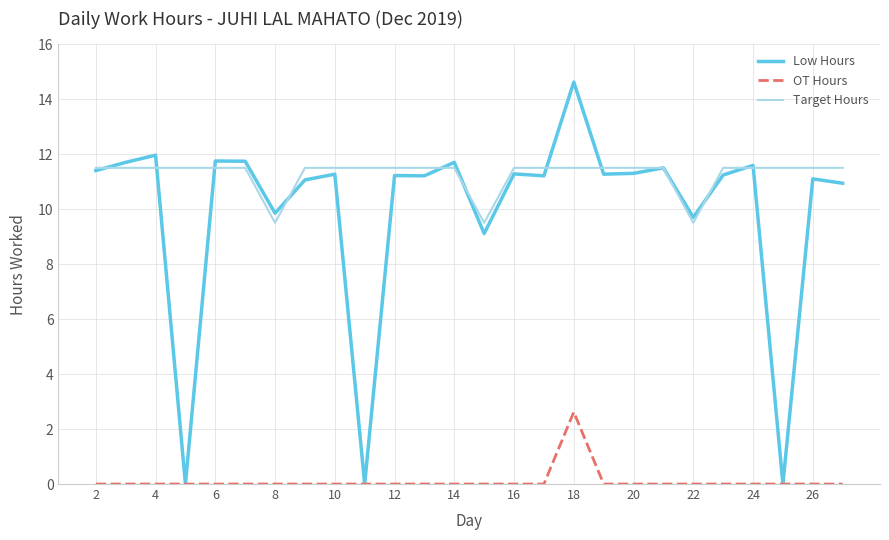

What is the difference between the second highest and minimum values in the Target Hours series?

2.0